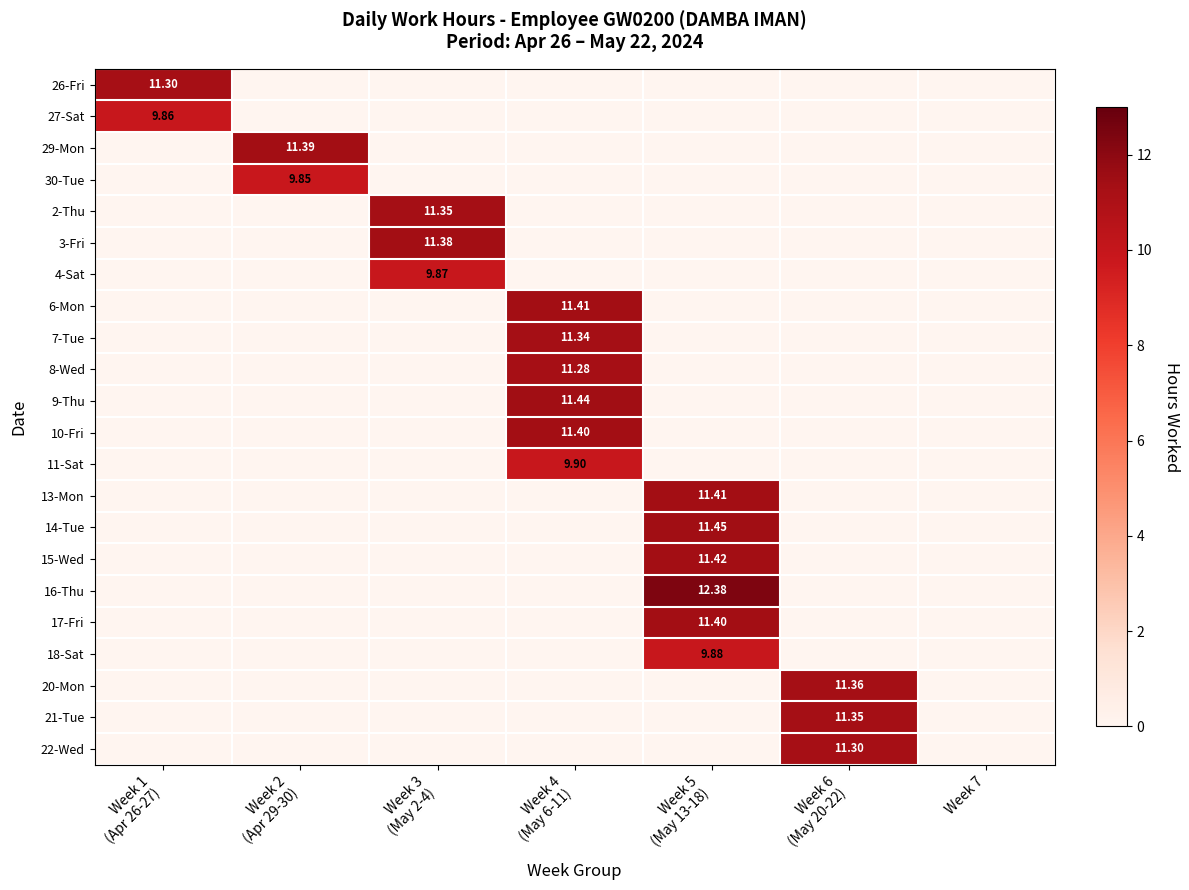

True or false: 29-Mon has a value of 11.4 at Week 2 (Apr 29-30).

True